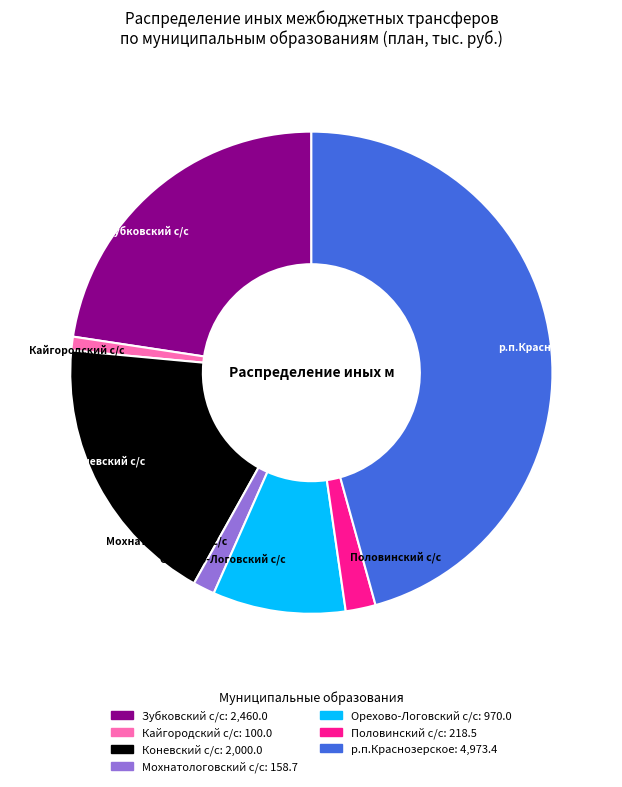

How many segments does this pie chart have?

7